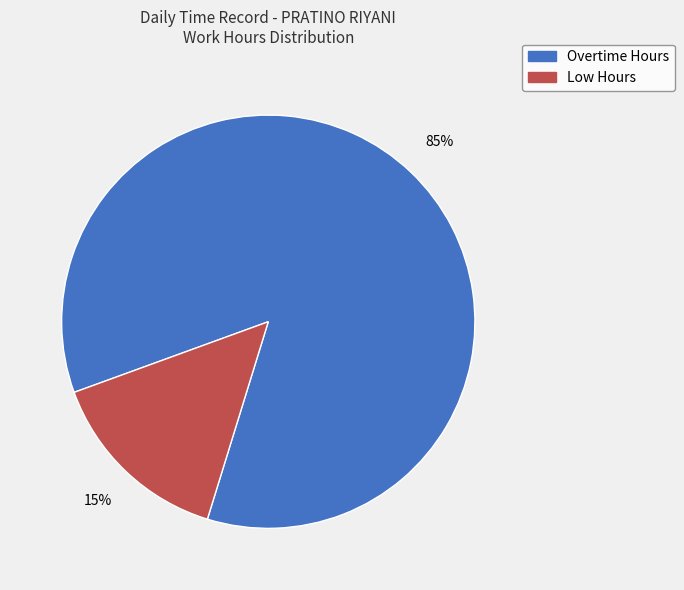

To the nearest percent, what is the average slice percentage?

50%